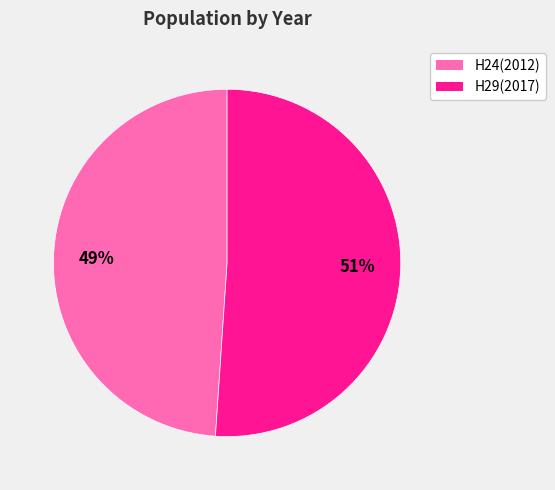

To the nearest percent, what percentage of the pie is H29(2017)?

51%